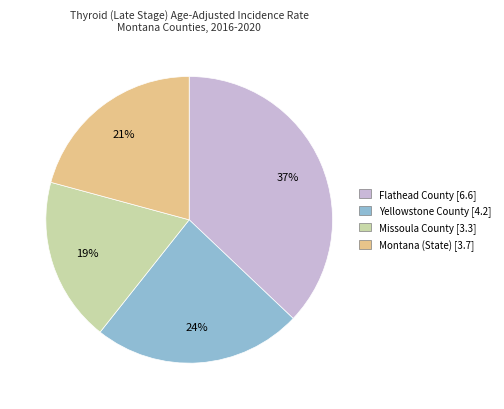

Do Flathead County and Missoula County together represent more than half of the pie?

Yes